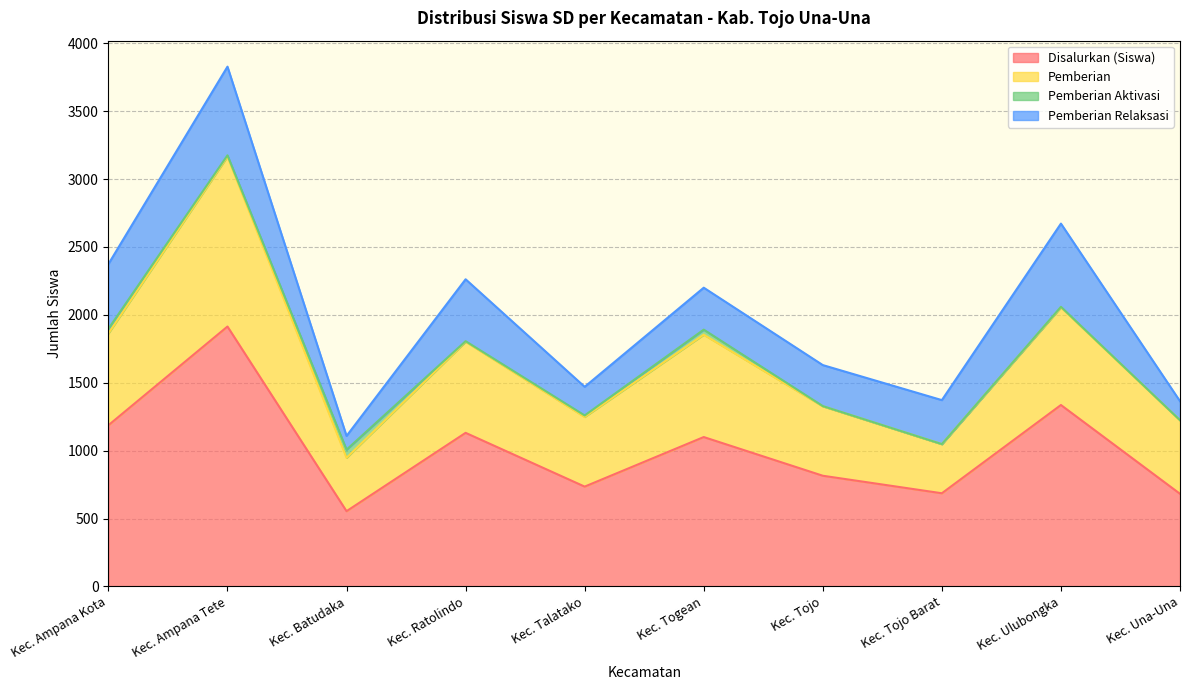

Where is the first local minimum for Disalurkan (Siswa)?

Kec. Batudaka